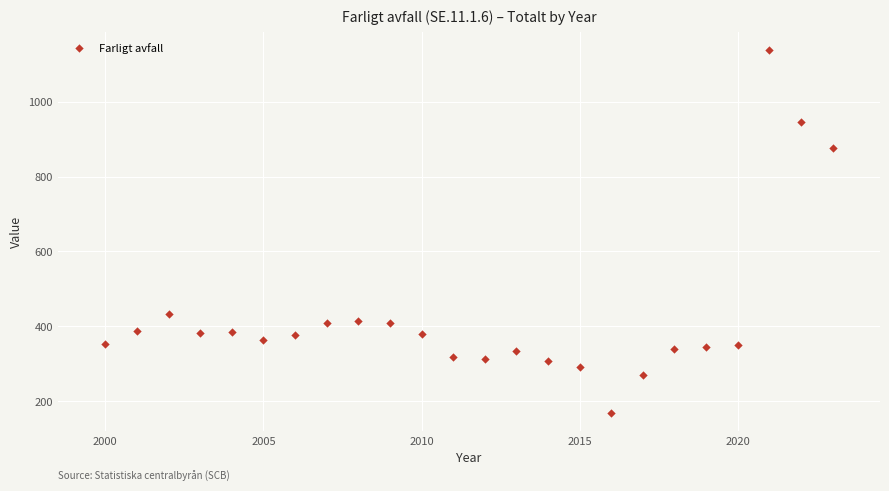

What is the range of X values (max minus min)?

23.0